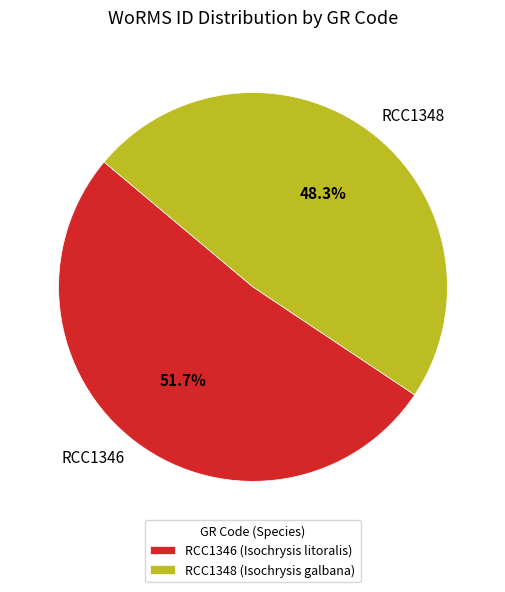

Which has a higher value, RCC1346 or RCC1348?

RCC1346